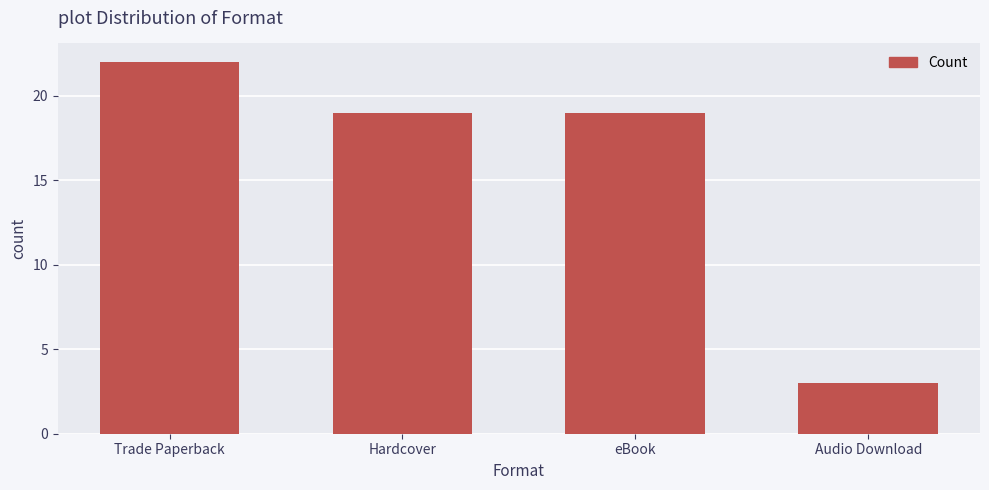

Reading left to right, extract all data points from this chart.

22	19	19	3